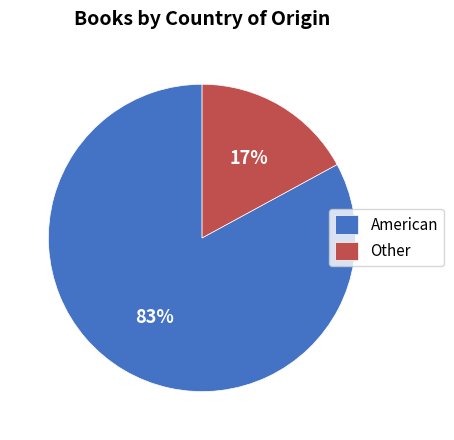

Approximately how many times larger is the value at Other compared to American?

0.2